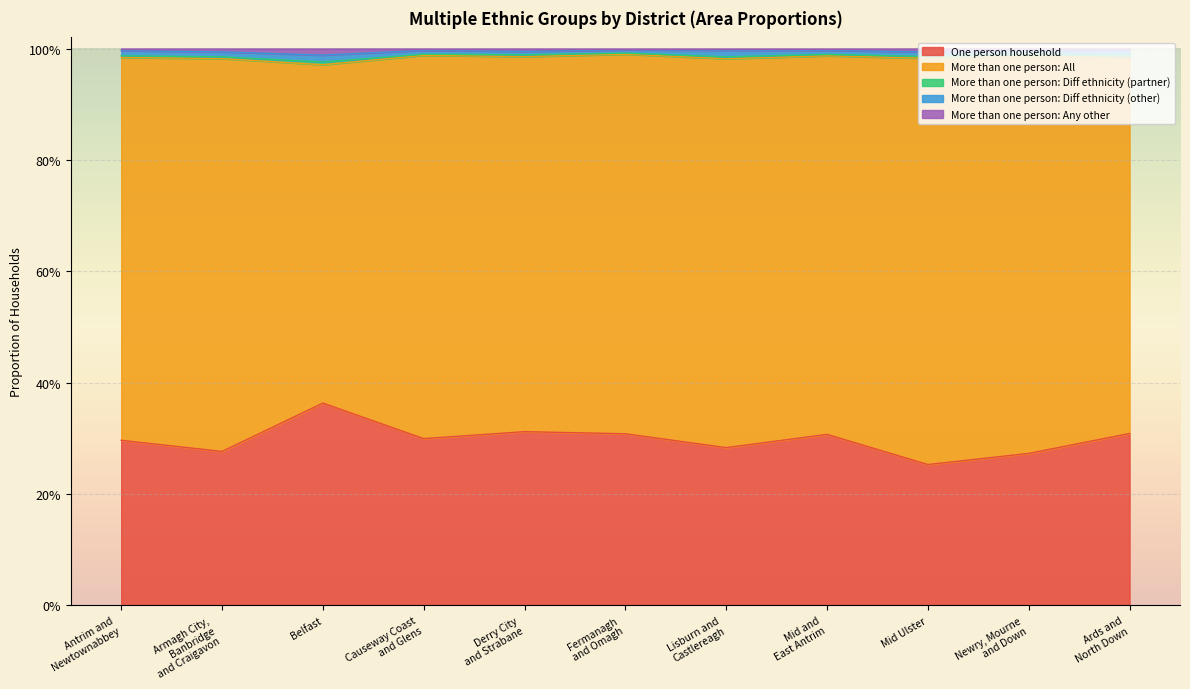

True or false: More than one person: All and More than one person: Diff ethnicity (other) intersect in this chart.

False